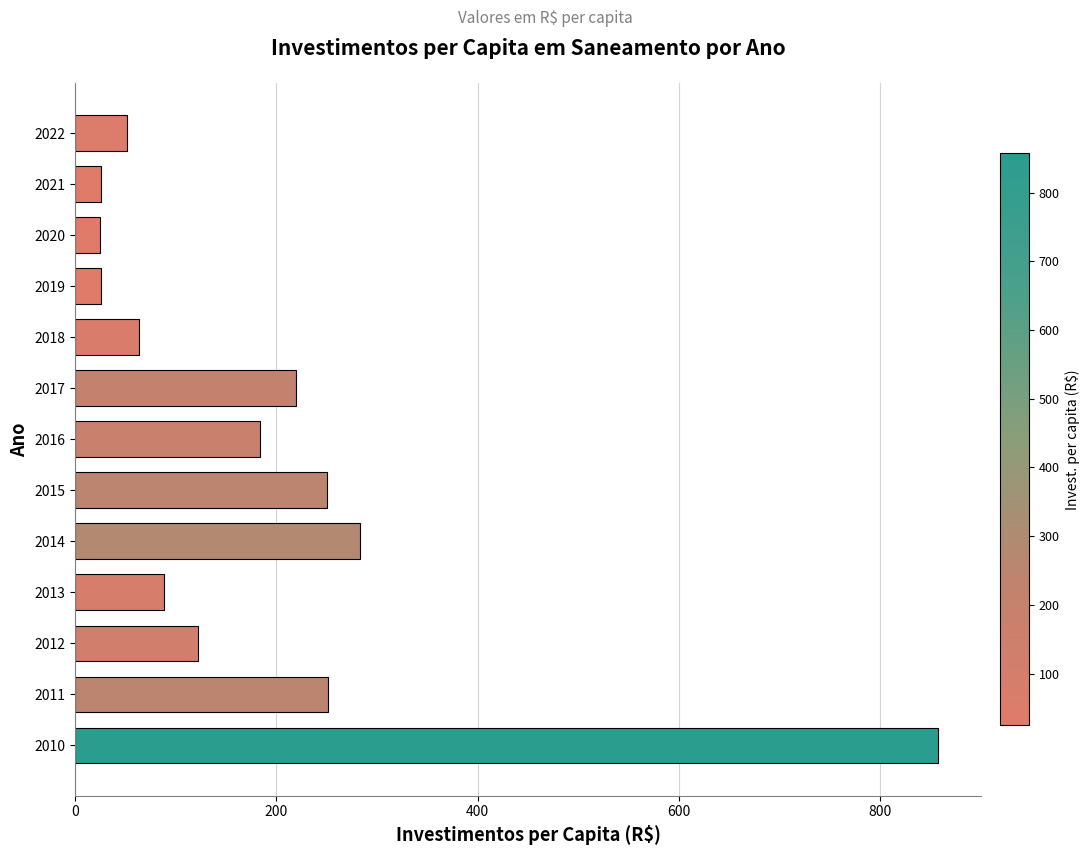

True or false: the data shows 122.4 at 2012.

True